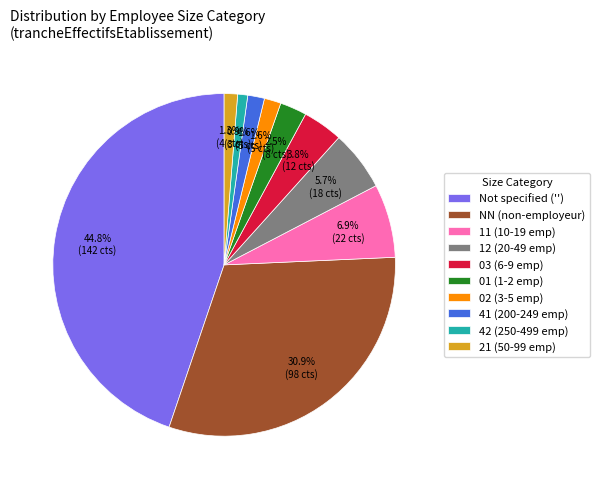

Which slice is the largest?

Not specified ('')